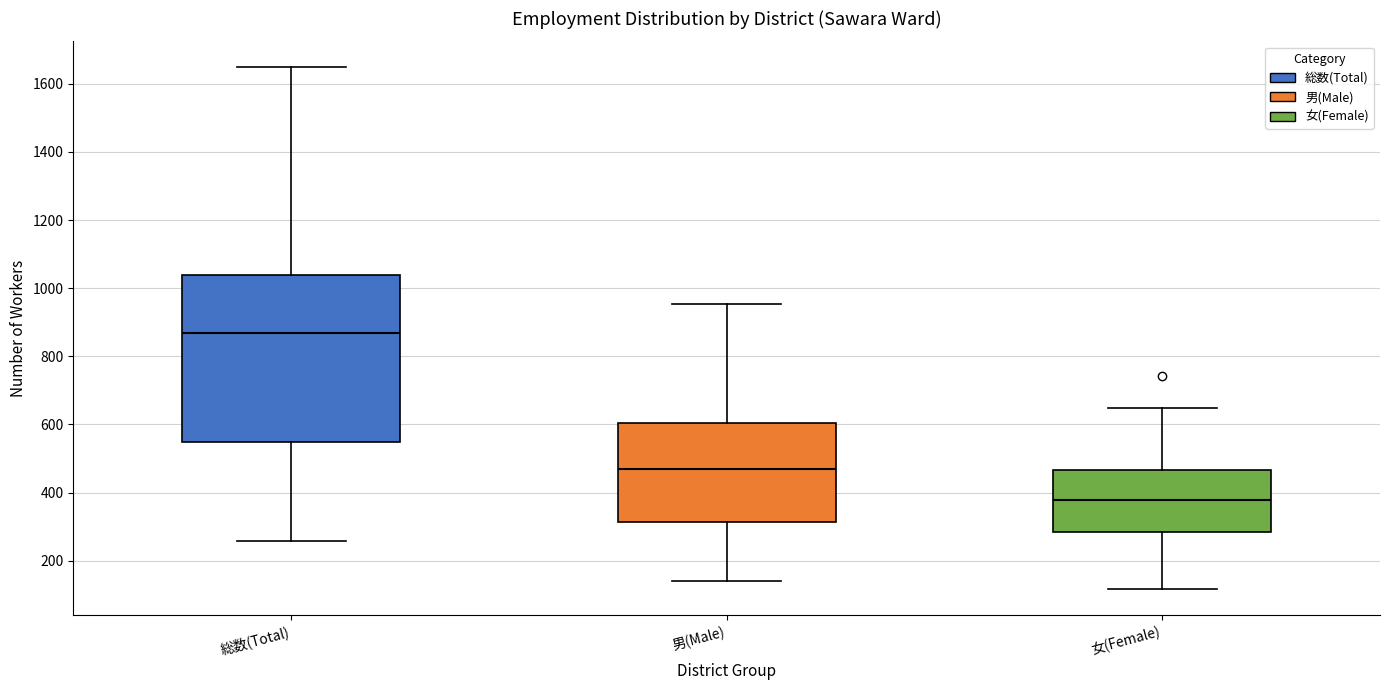

Where is the lower edge of the box for 女(Female) on the y-axis? The values are not printed on the chart, so give them approximately, as read against the axis.

280